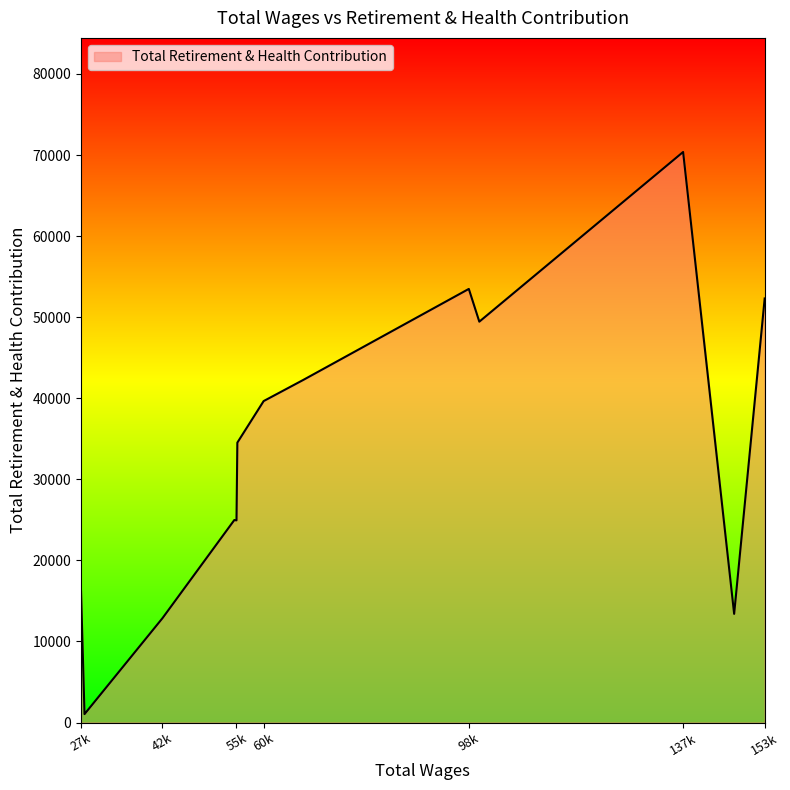

How many distinct data groups are displayed?

1